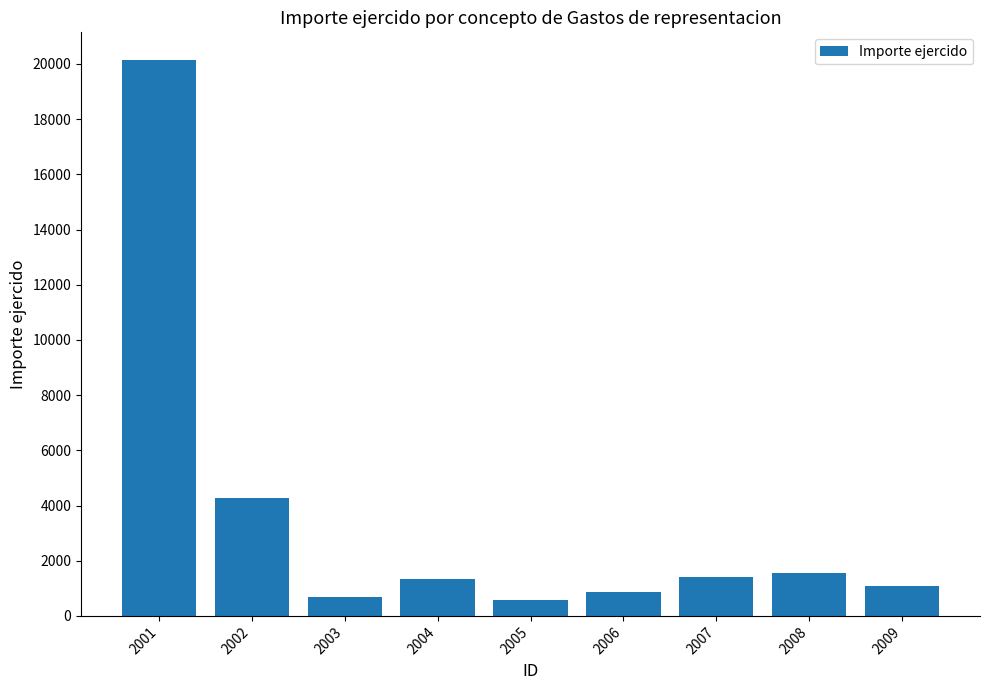

True or false: the data shows 567.0 at 2005.

True